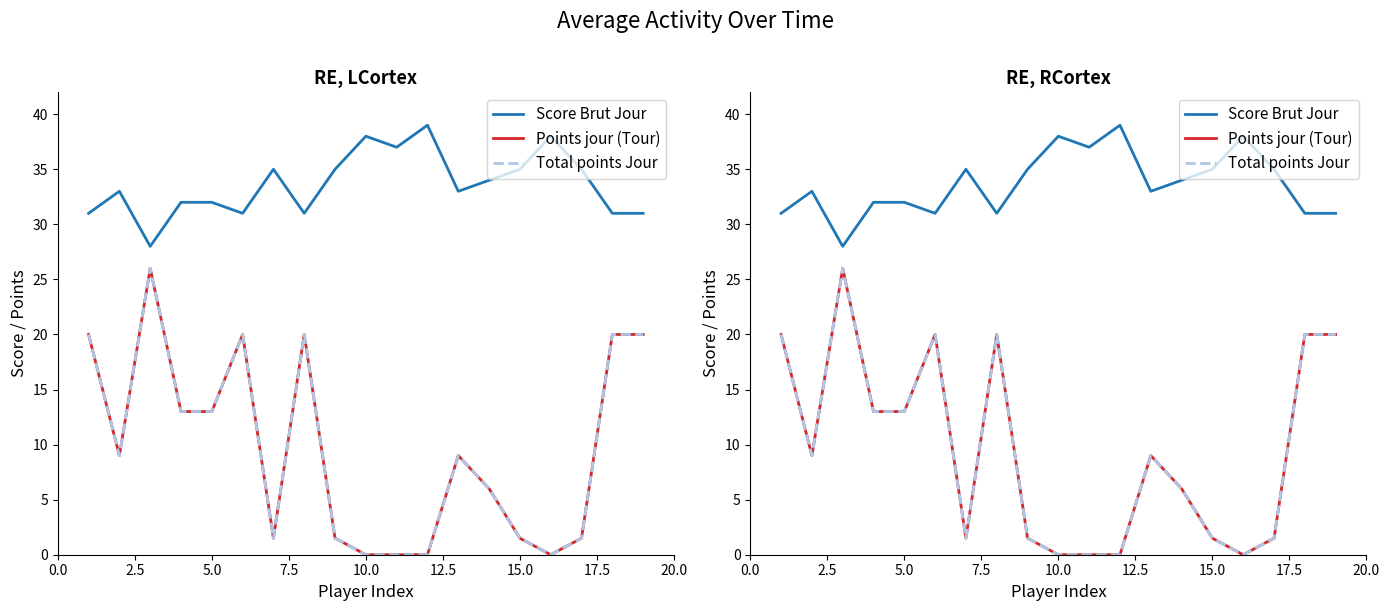

Read the Points jour (Tour) value at 2.5.

9.0